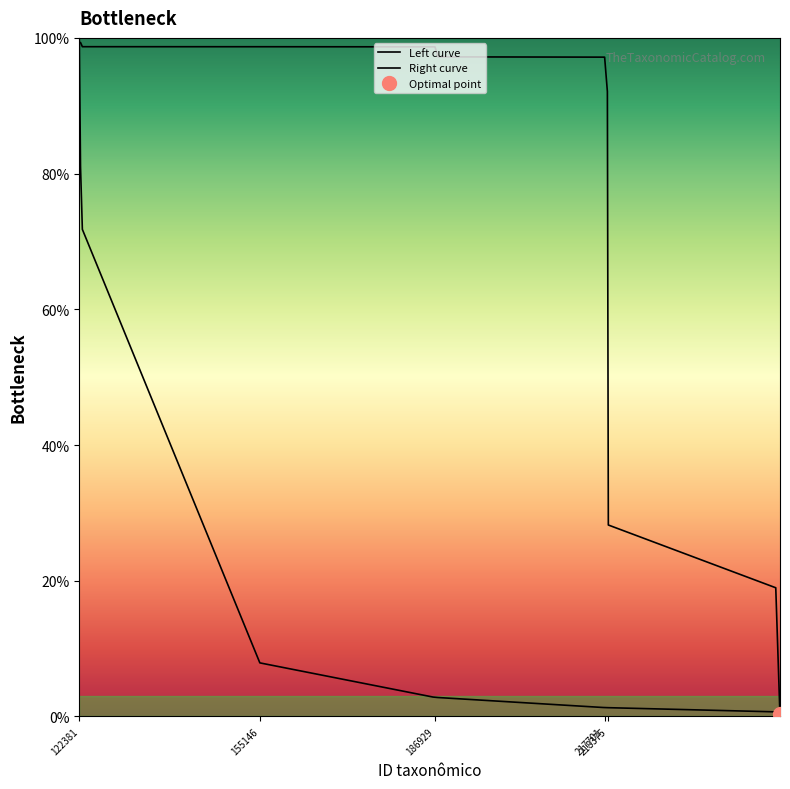

Between 155146 and 186929, which is larger?

155146